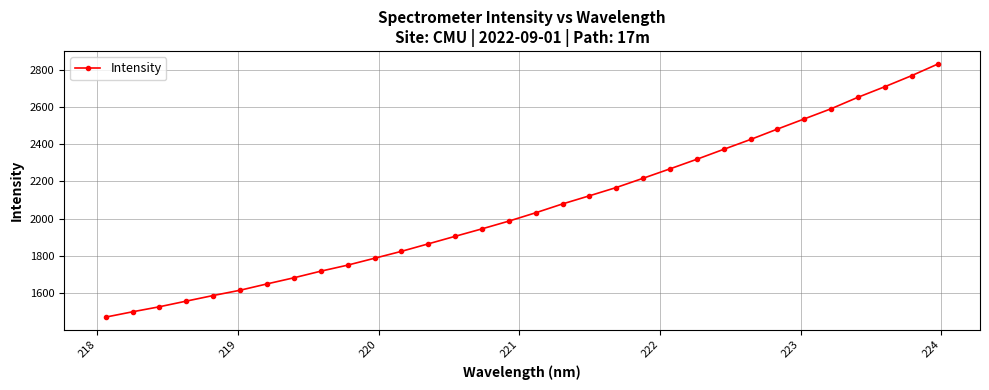

What is the maximum value shown in the chart?

2831.6